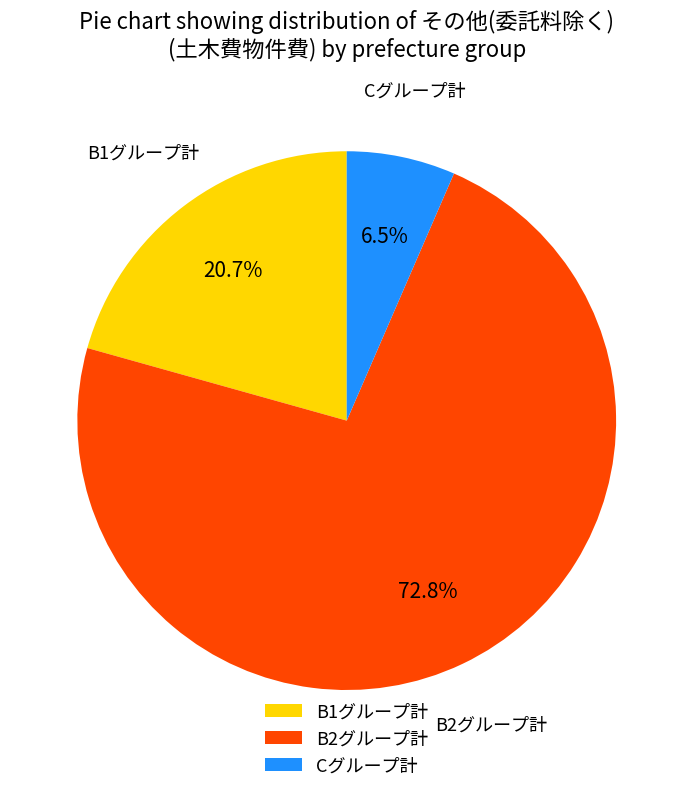

Which category accounts for the majority?

B2グループ計